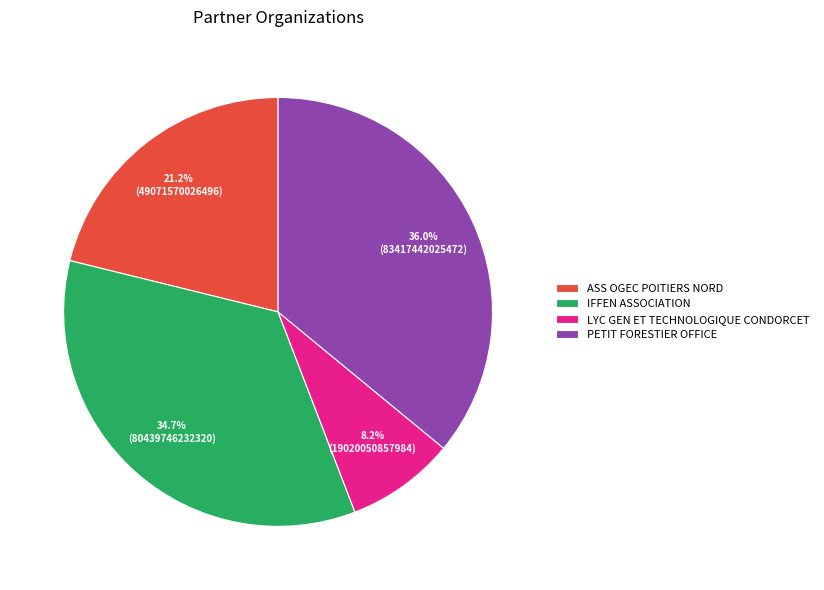

Which category has the biggest portion of the pie?

PETIT FORESTIER OFFICE